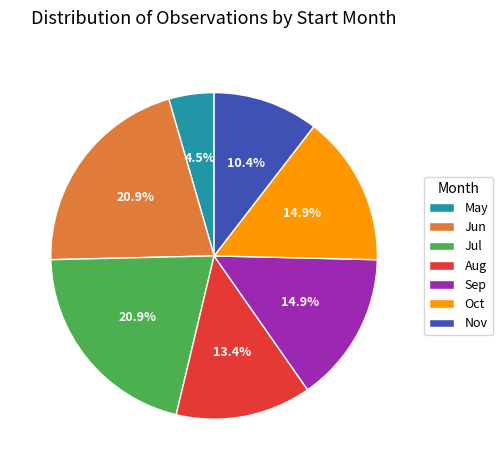

What is the smallest slice in the pie chart?

May